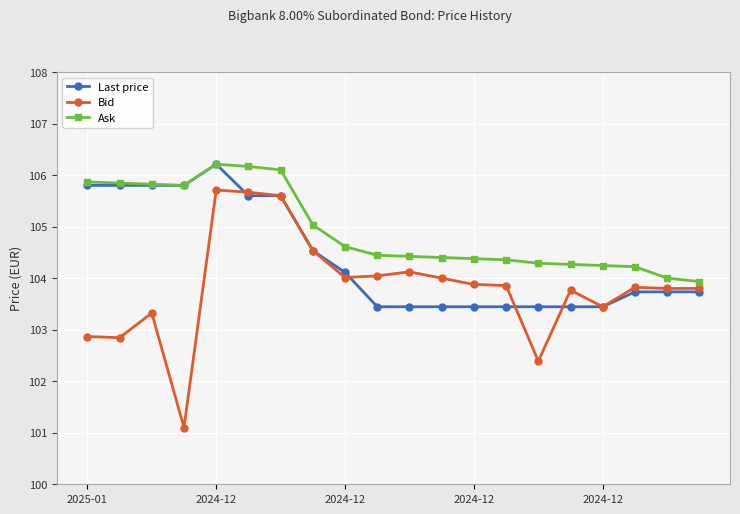

At how many categories does at least one series exceed 102?

20